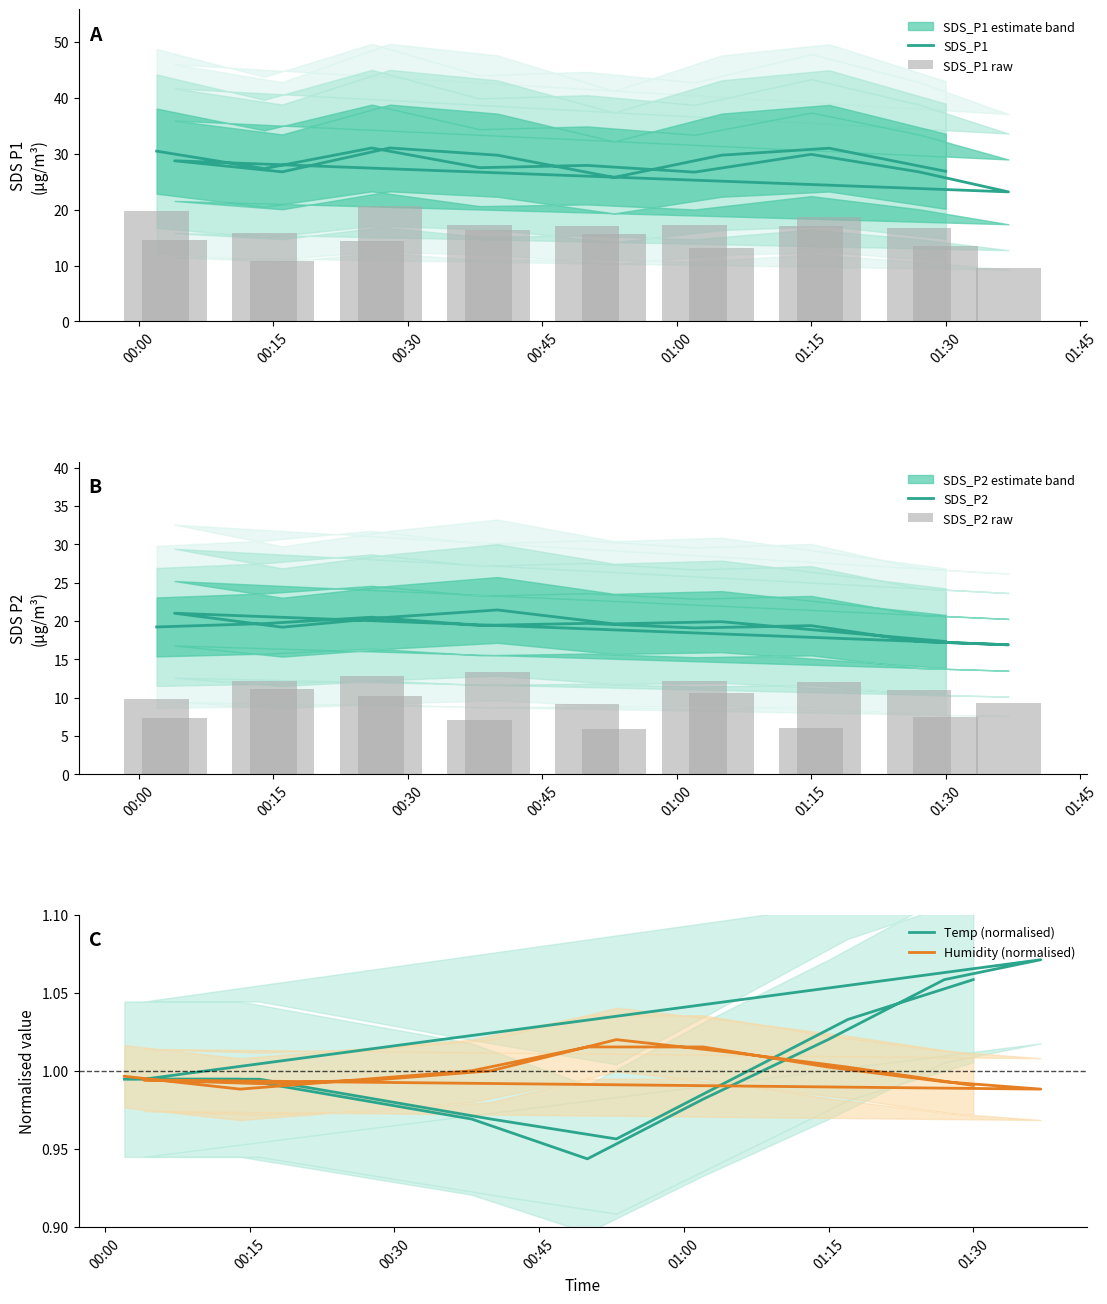

Where does the SDS_P2 series first go above 19?

00:00